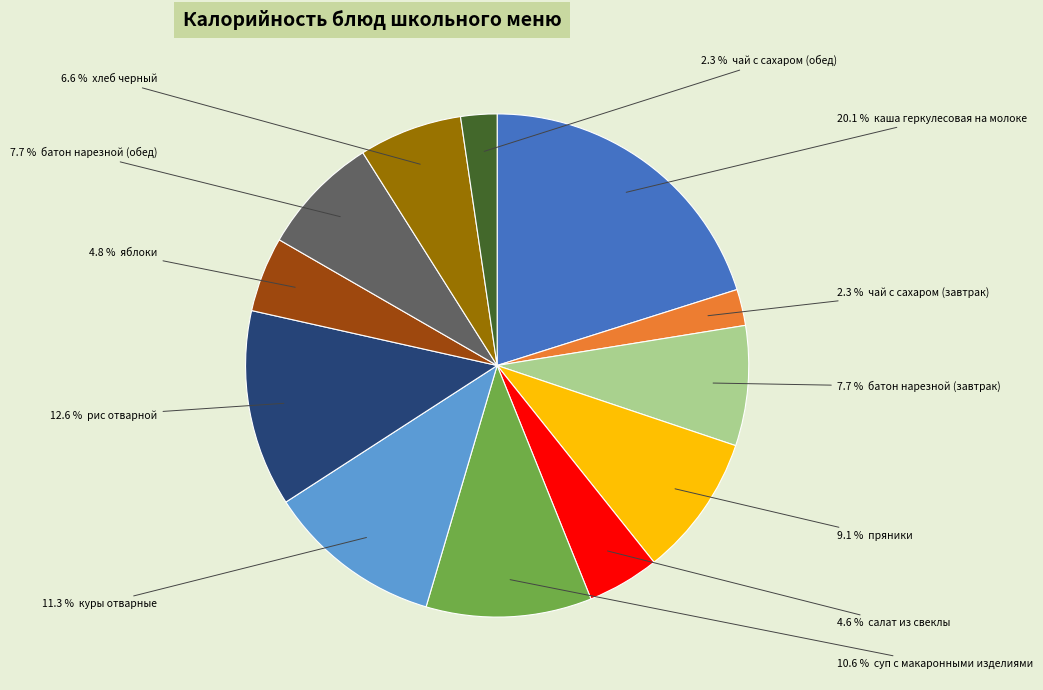

Is there any slice that represents more than half of the pie?

No